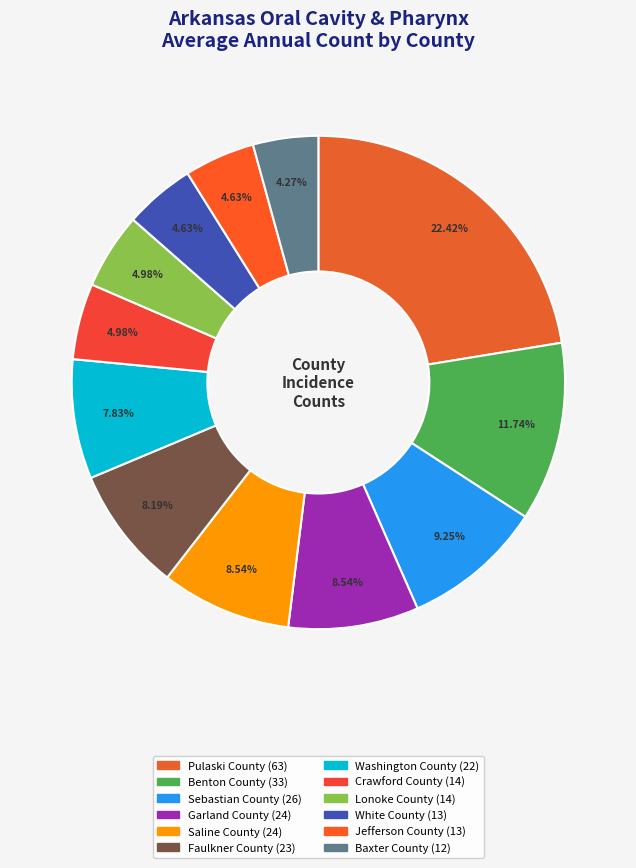

How many segments does this pie chart have?

12